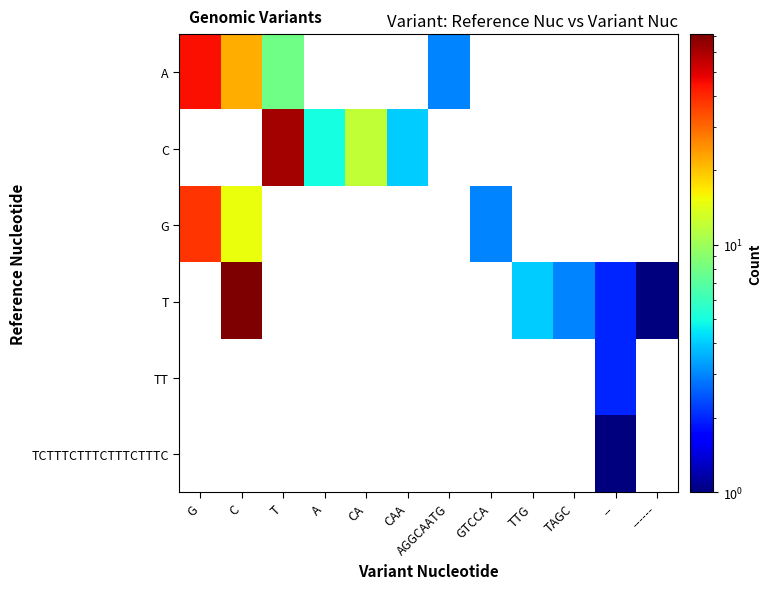

At how many categories does at least one series exceed 48?

2